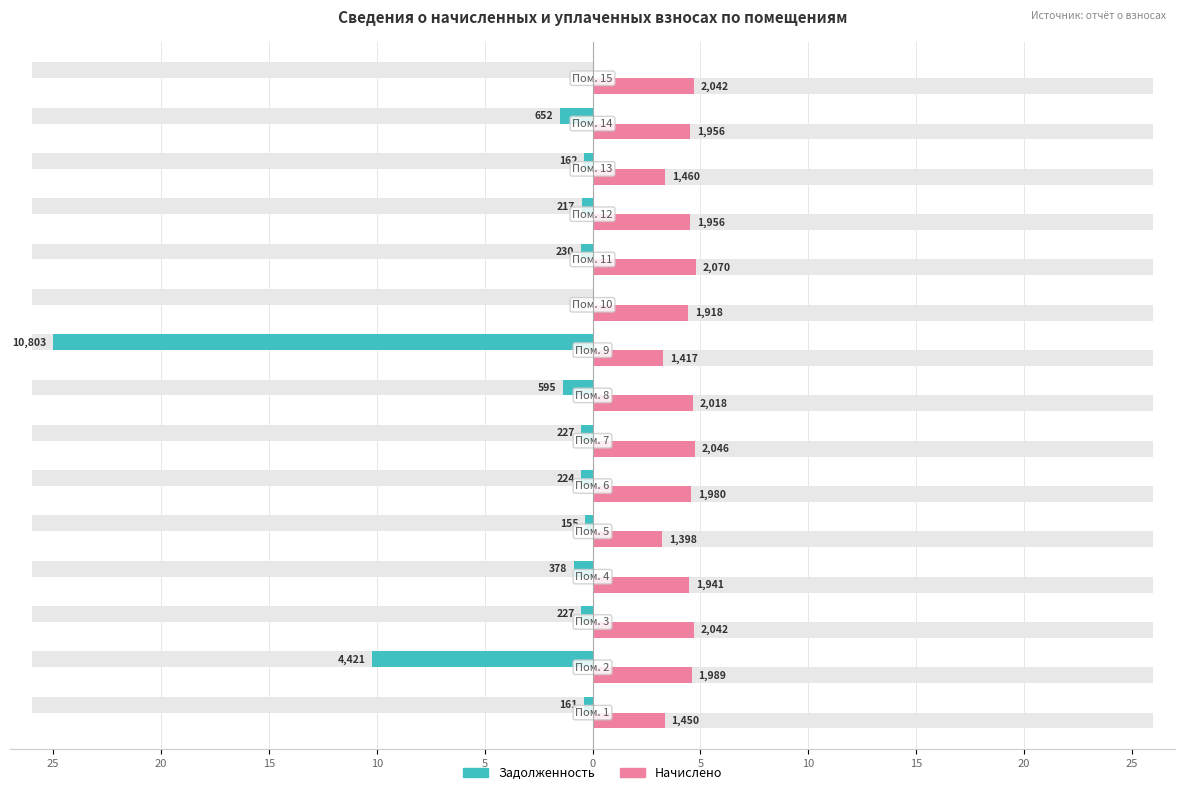

At how many categories does at least one series exceed 0?

15